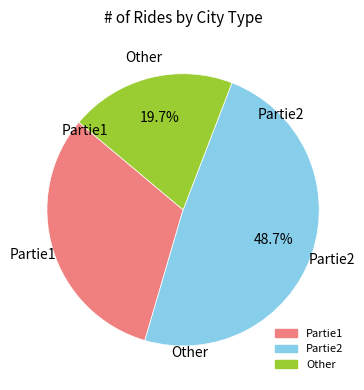

Does any single category account for the majority?

No